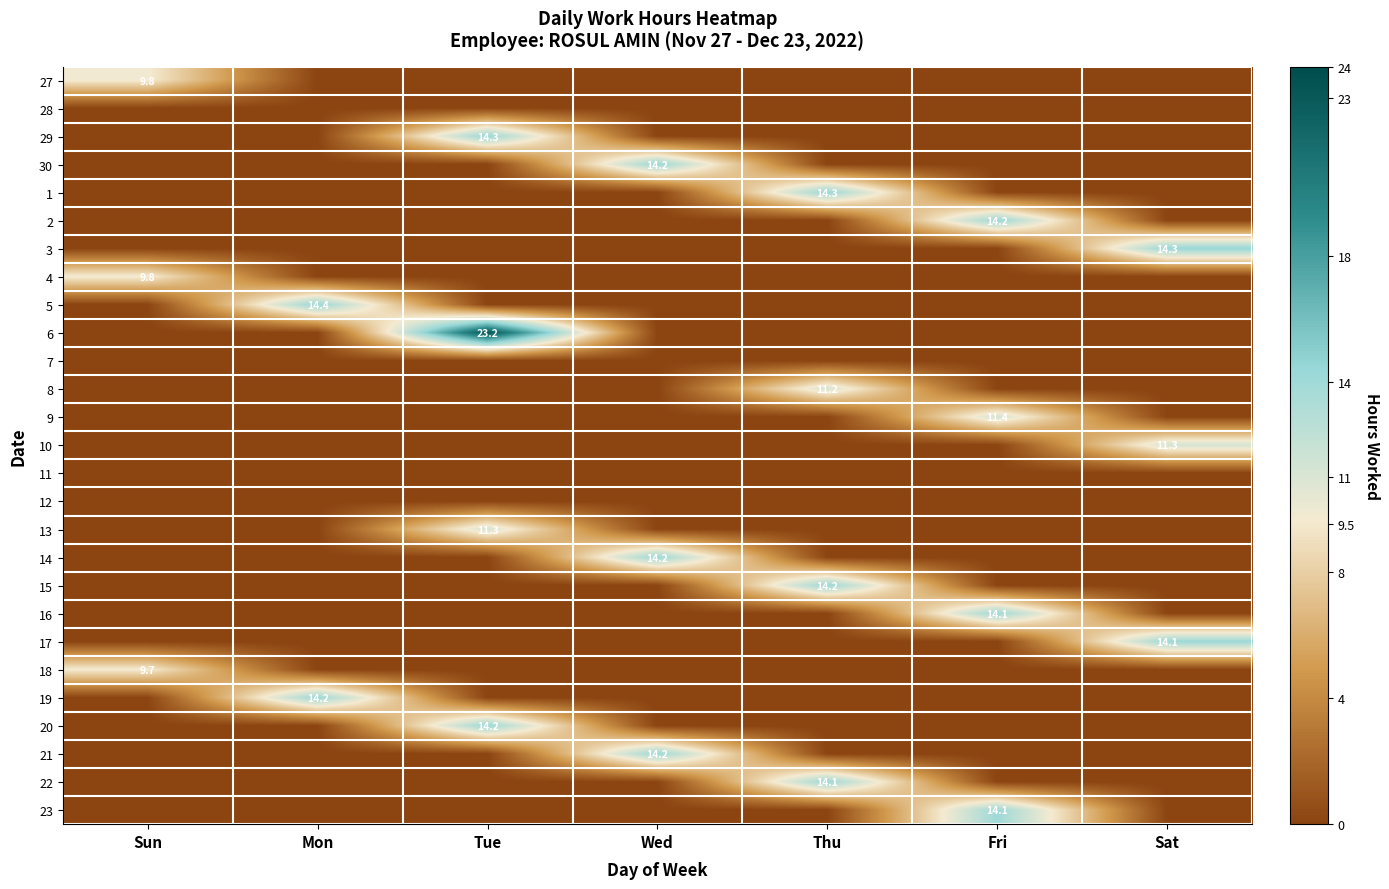

Is it true that 2 equals 0.0 at Mon?

True